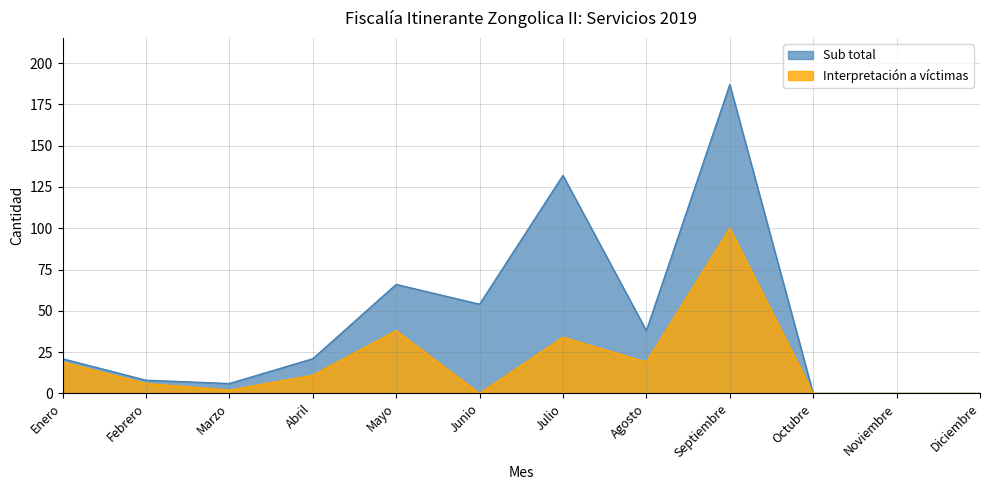

Does the chart have visible grid lines?

Yes